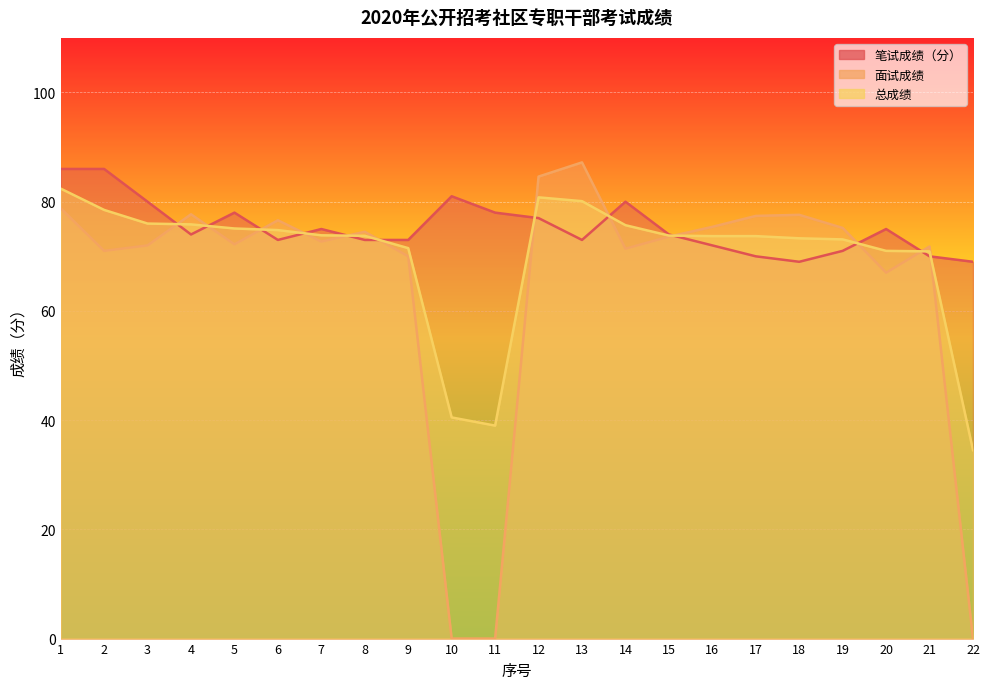

How many lines are shown in the chart?

3